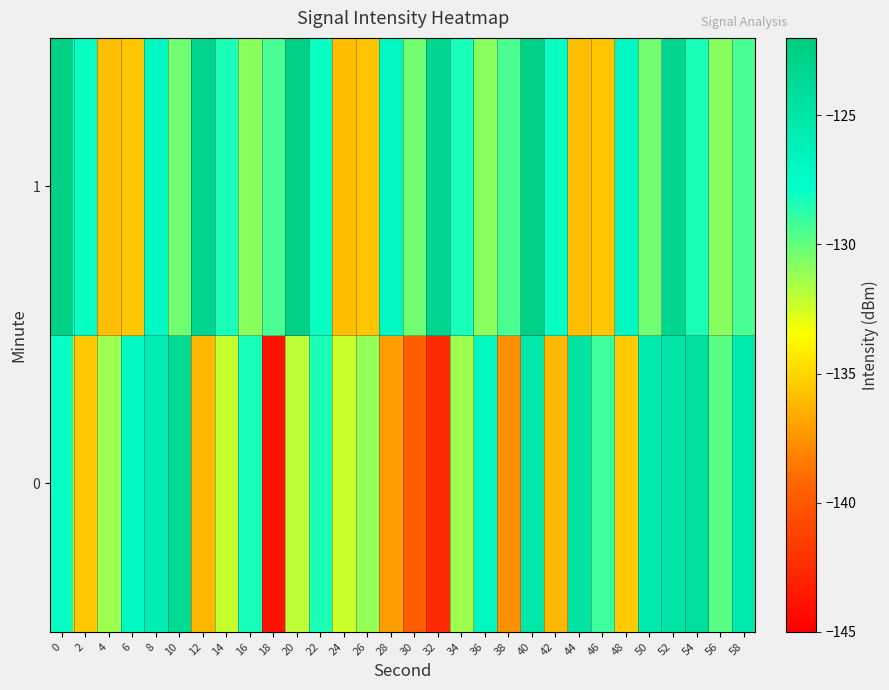

Reading left to right, list all the values displayed in this chart.

0: 0=-128.0	2=-135.5	4=-131.3	6=-127.0	8=-125.9	10=-123.6	12=-136.2	14=-132.2	16=-128.2	18=-143.9	20=-132.0	22=-128.4	24=-132.3	26=-131.1	28=-137.1	30=-139.7	32=-142.5	34=-131.3	36=-126.9	38=-137.6	40=-125.1	42=-136.1	44=-124.6	46=-129.2	48=-135.4	50=-125.5	52=-125.0	54=-124.3	56=-129.8	58=-125.4
1: 0=-122.6	2=-128.0	4=-135.8	6=-135.6	8=-127.2	10=-130.3	12=-123.2	14=-128.3	16=-130.9	18=-129.4	20=-122.6	22=-128.0	24=-135.8	26=-135.6	28=-127.2	30=-130.3	32=-123.2	34=-128.3	36=-130.9	38=-129.4	40=-122.6	42=-128.0	44=-135.8	46=-135.6	48=-127.2	50=-130.3	52=-123.2	54=-128.3	56=-130.9	58=-129.4